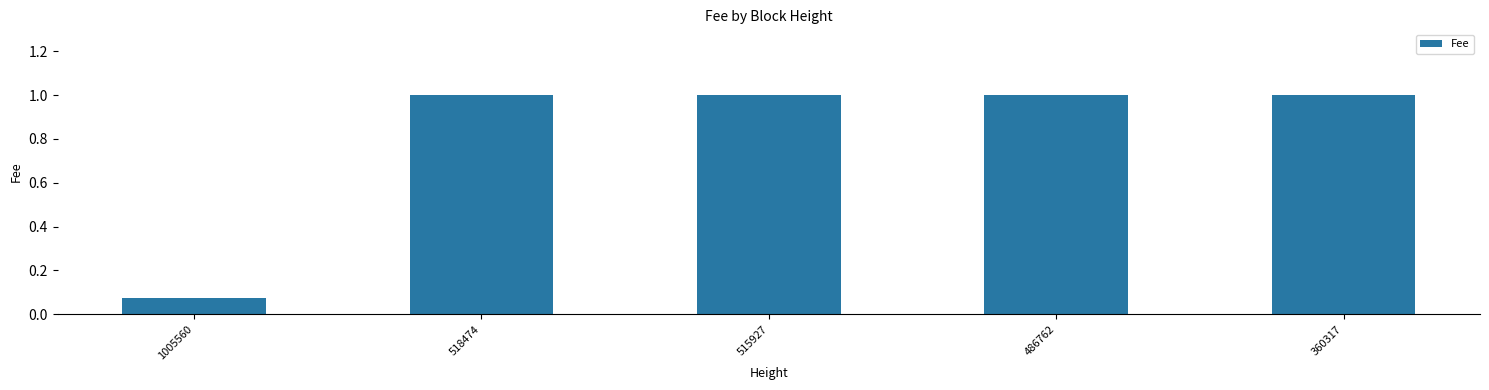

What is the sum of all values?

4.1